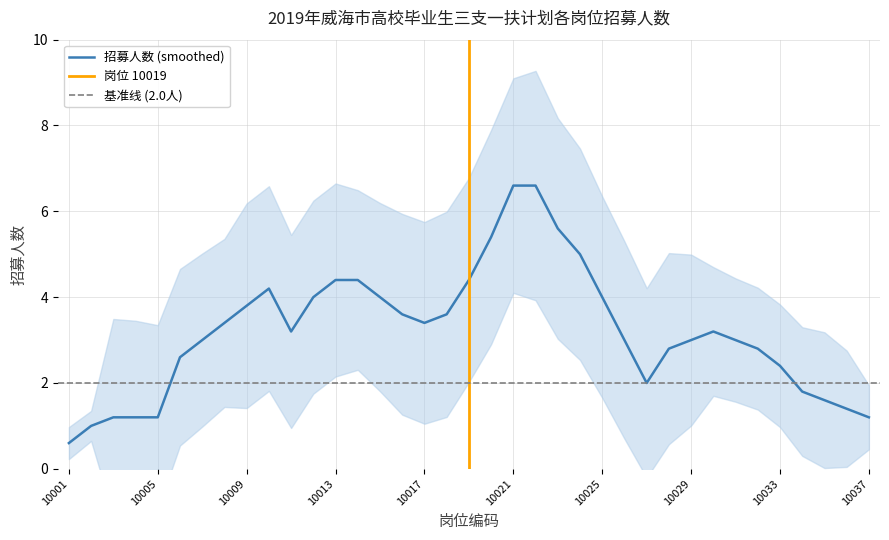

Which category has the lowest value in the 招募人数 (smoothed) series?

10001